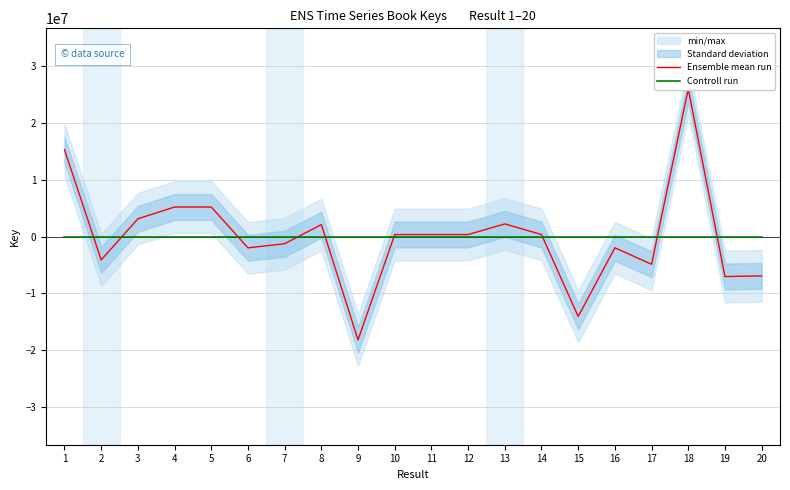

Which series has the largest total across all categories?

Controll run